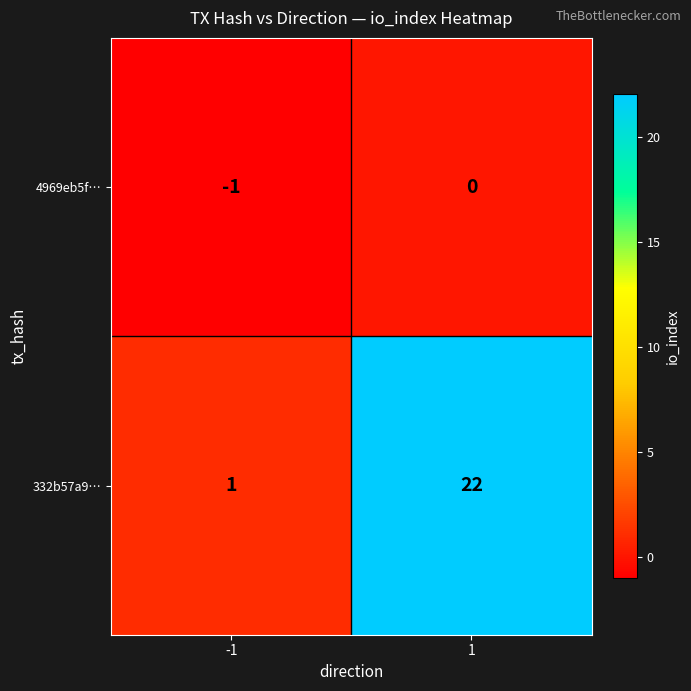

Is it true that 4969eb5f… equals 0 at -1?

False